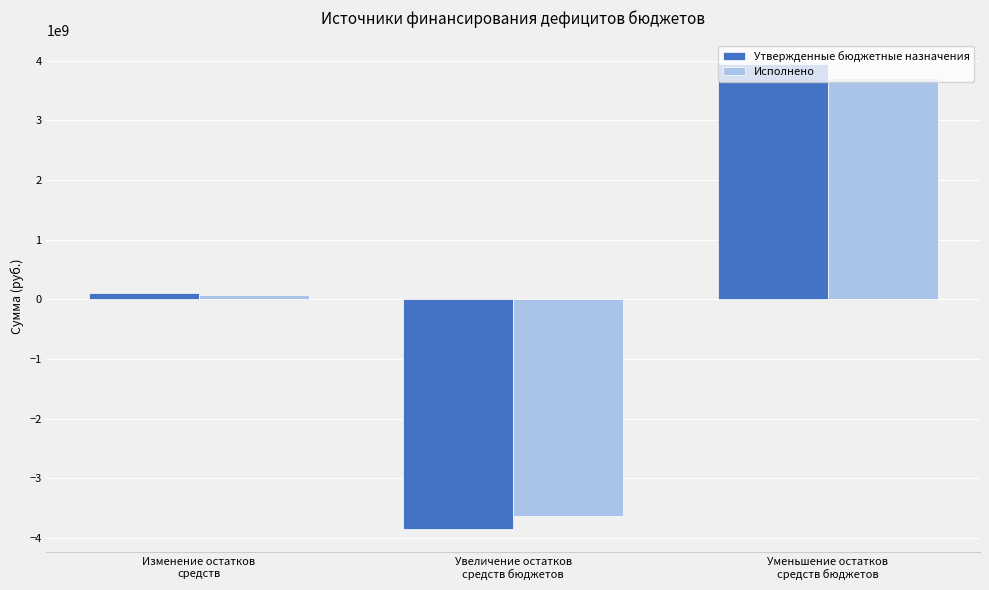

Does the chart contain any negative values?

Yes